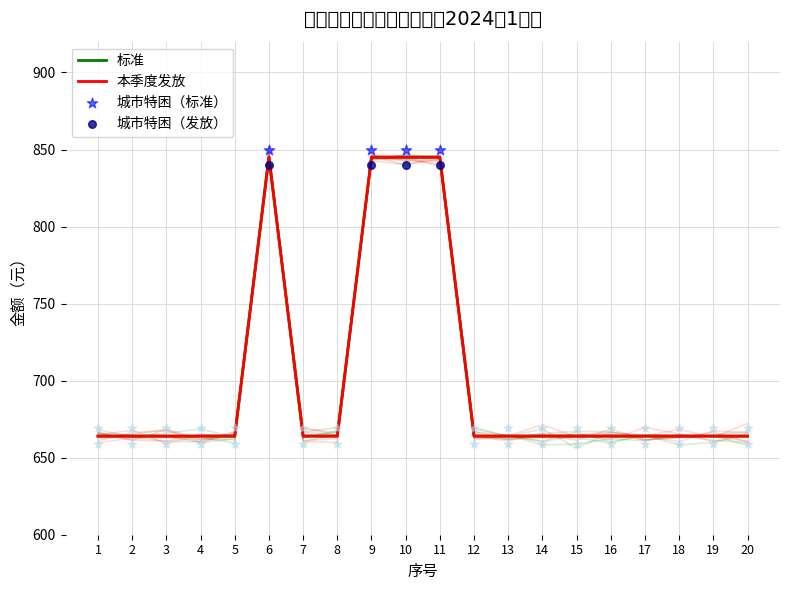

Is the value of 本季度发放 at 5 greater than the value of 标准 at 19?

No